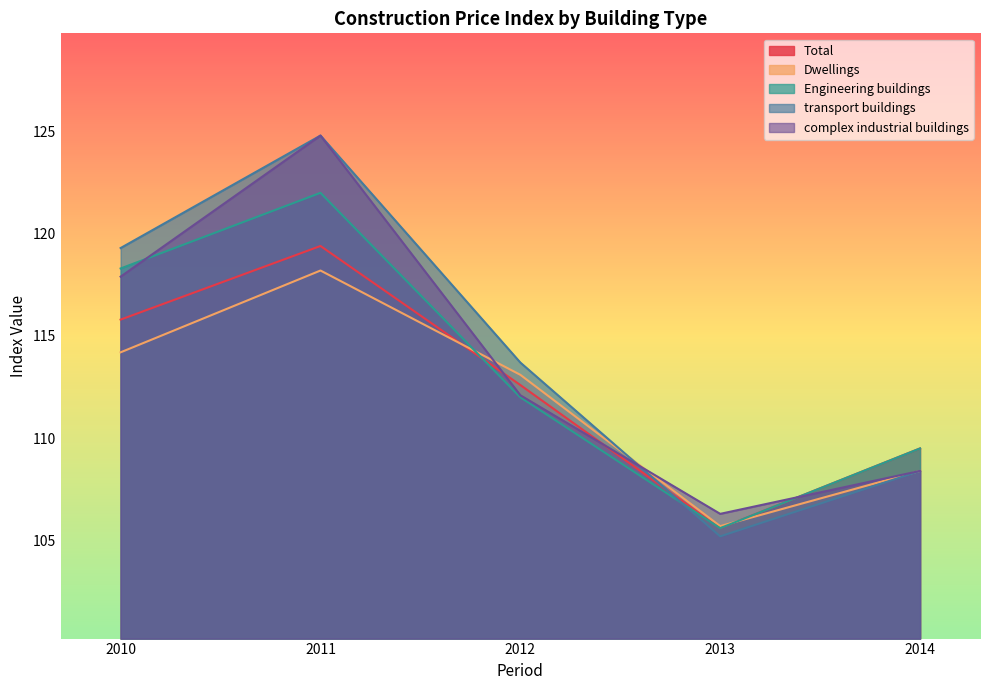

What is the difference between the second highest and minimum values in the Engineering buildings series?

12.7